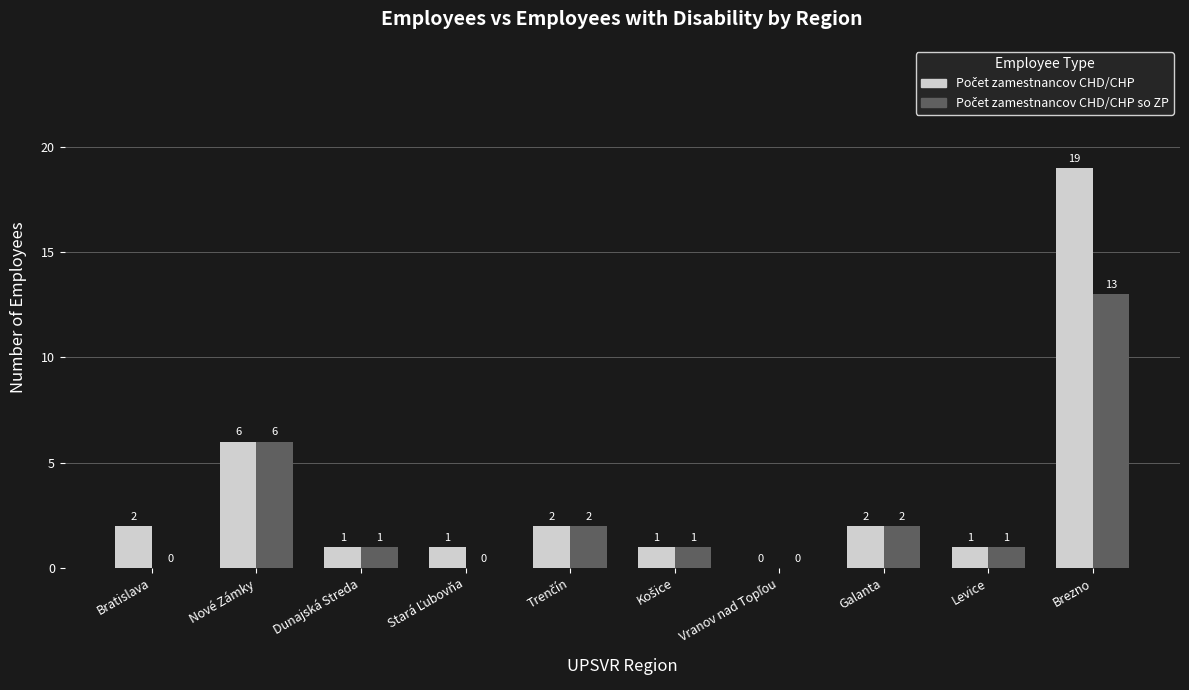

How many data points does each series have?

10